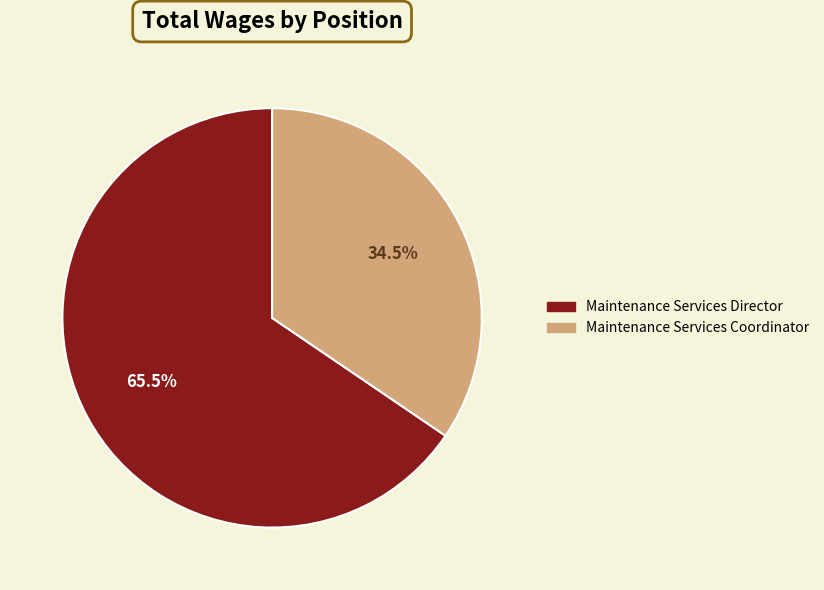

Combined, what portion of the pie is Maintenance Services Coordinator and Maintenance Services Director?

100.0%